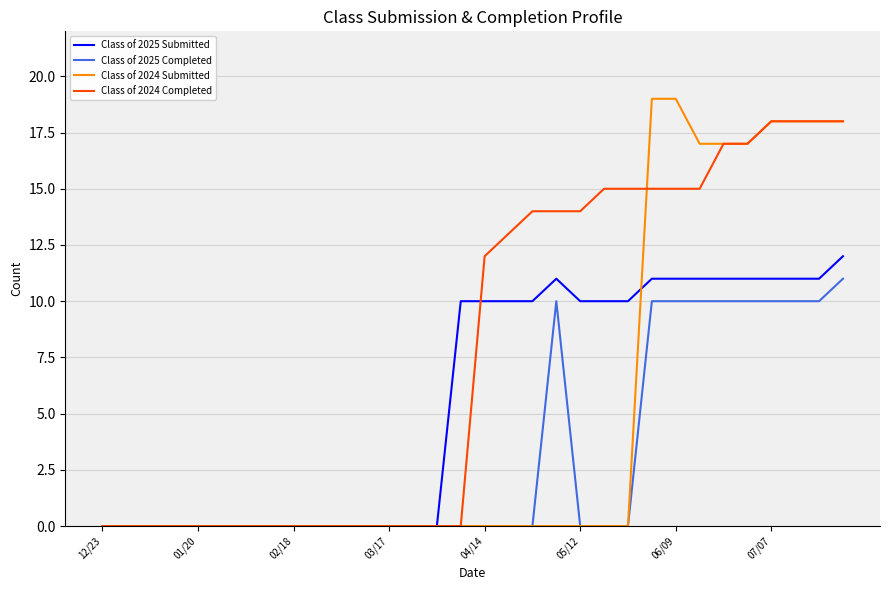

List the series in order of their peak value, highest first.

Class of 2024 Submitted, Class of 2024 Completed, Class of 2025 Submitted, Class of 2025 Completed